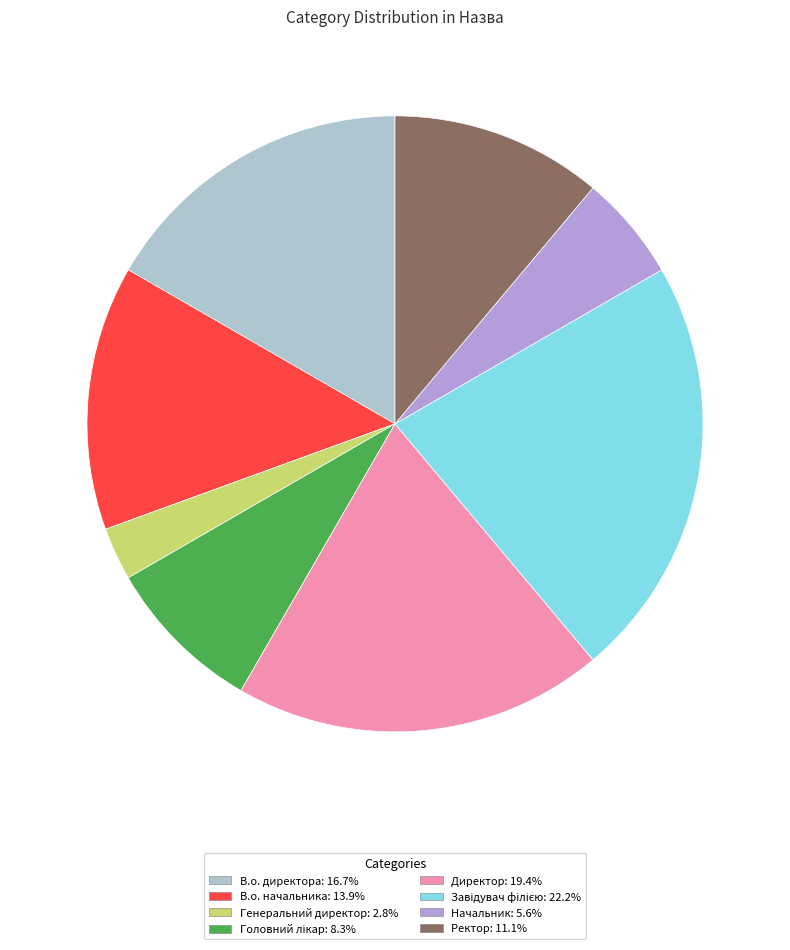

How many slices are in this pie chart?

8